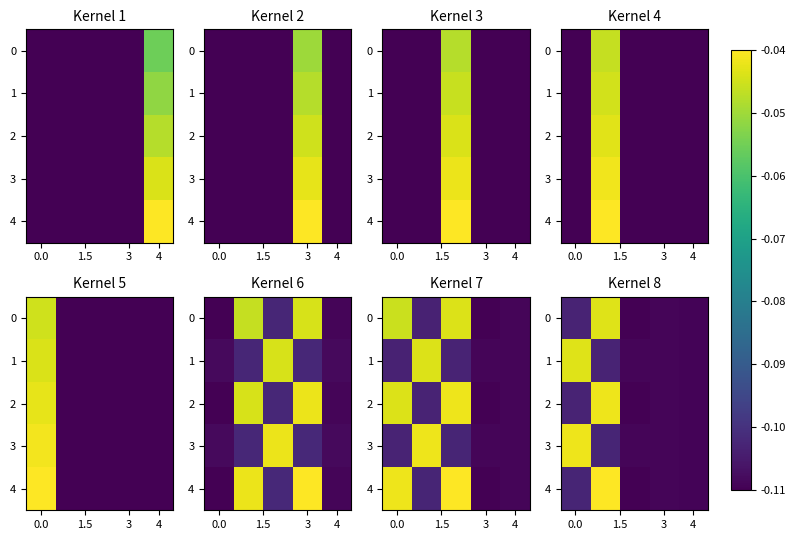

What is the minimum value shown in the chart?

-0.1